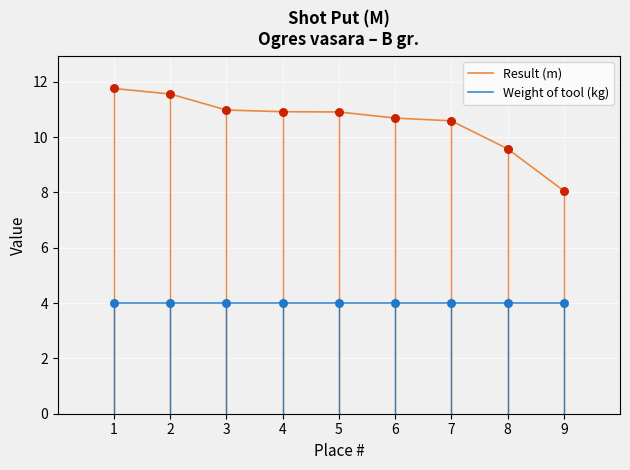

What is the difference between the highest and lowest values at 9?

4.1